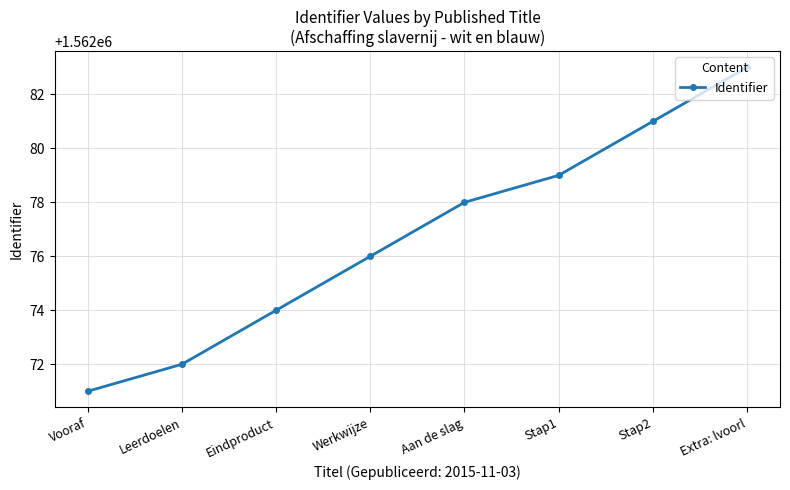

At which category does the chart reach its peak across all series?

Extra: lvoorl